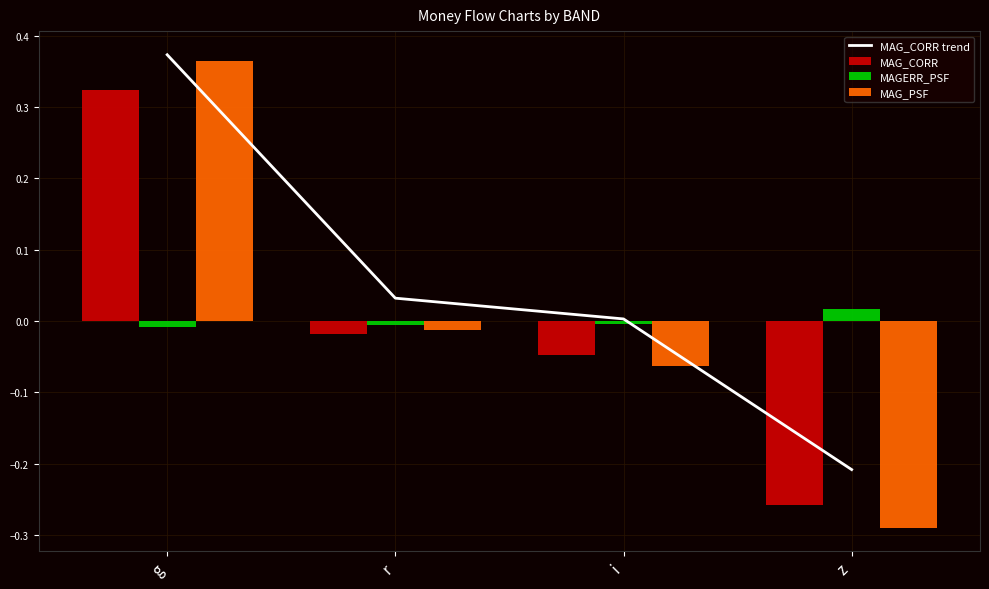

Between g and z, which is larger?

g